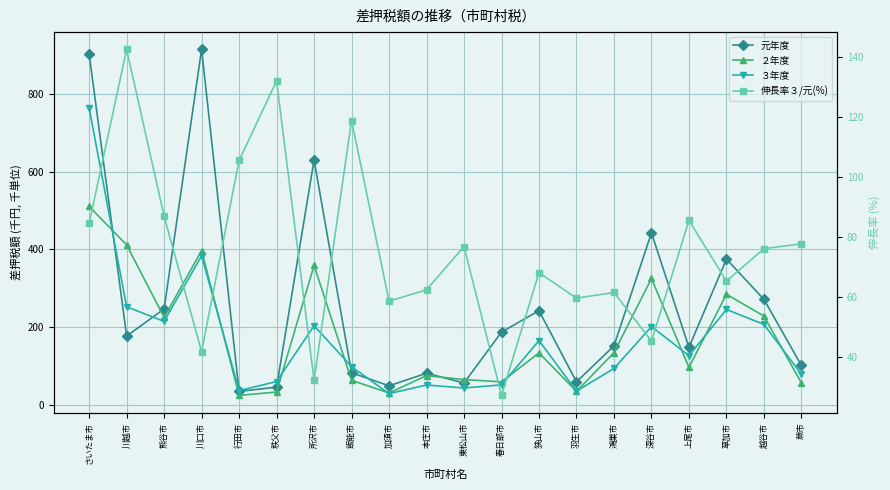

List the series in order of their peak value, highest first.

元年度, ３年度, ２年度, 伸長率３/元(%)